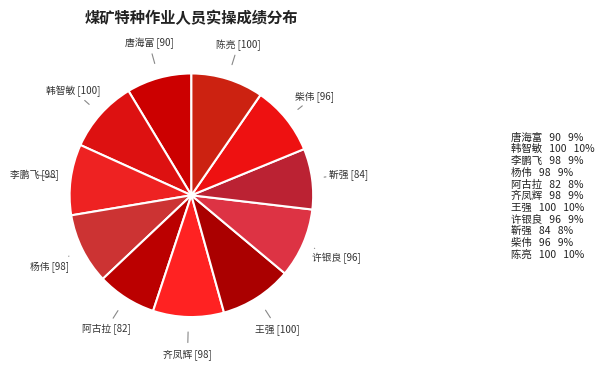

Is the sum of 齐凤辉 and 阿古拉 greater than half?

No